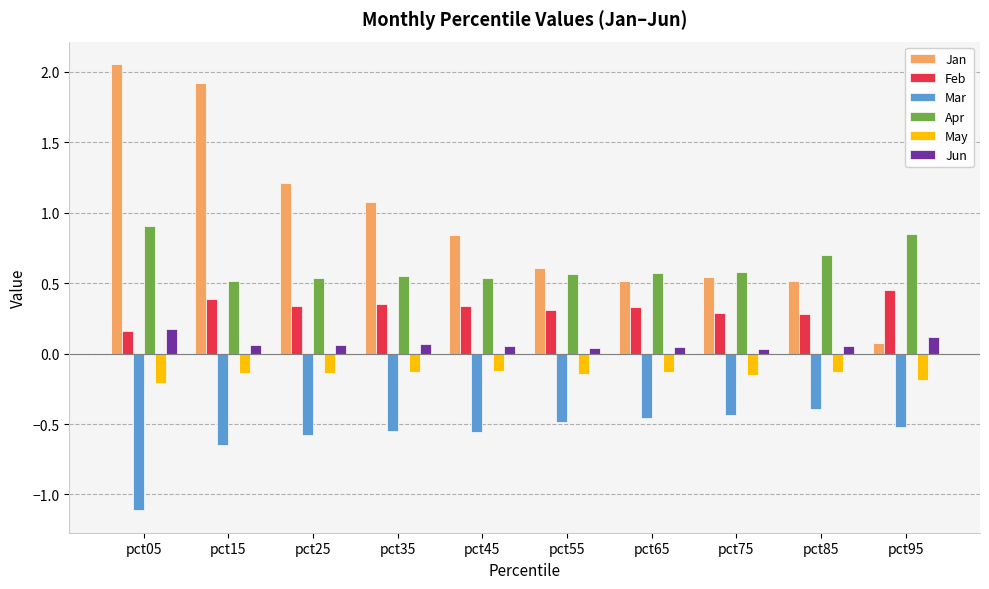

At which label is Jan closest to 1?

pct35